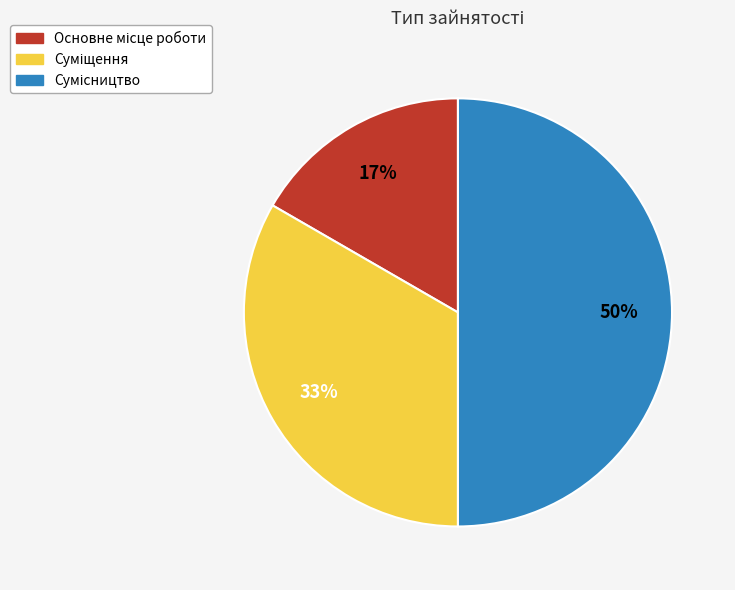

To the nearest percent, what is the average slice percentage?

33%